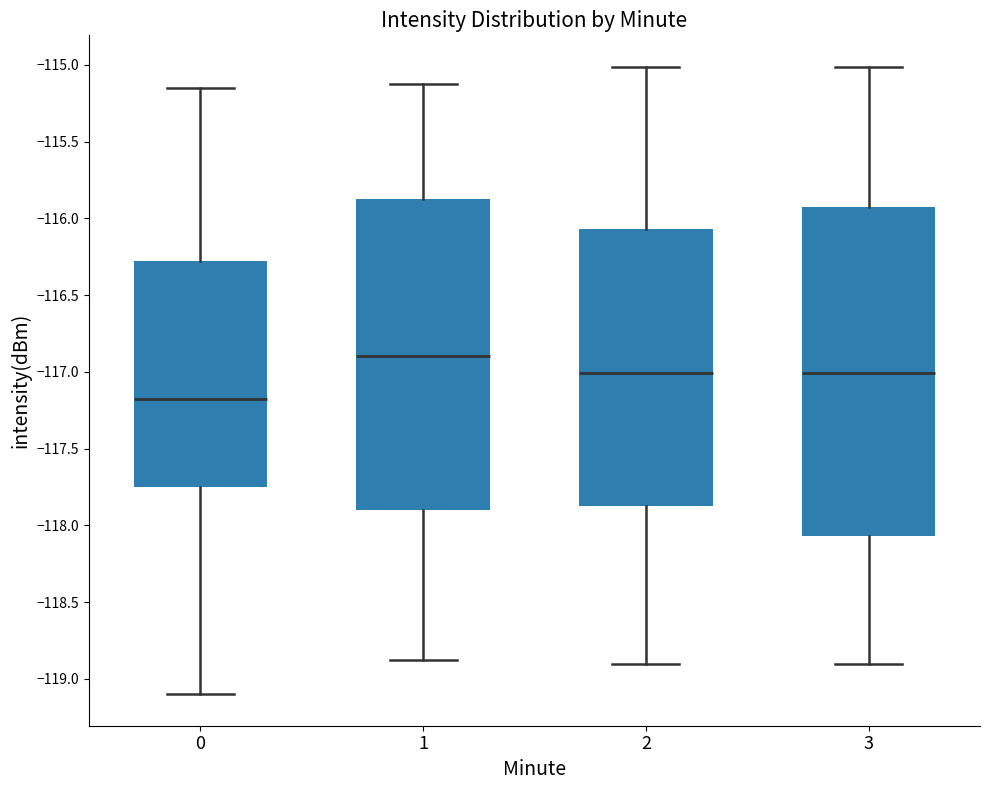

Reading left to right, transcribe this box plot: for each box, give where its median line is, the range the box spans, and where its two whiskers end, as read against the y-axis. The values are not printed on the chart, so give them approximately, as read against the axis.

0: median -117.20, box -117.75 to -116.30, whiskers -119.10 to -115.15
1: median -116.90, box -117.90 to -115.85, whiskers -118.85 to -115.10
2: median -117.00, box -117.85 to -116.05, whiskers -118.90 to -115.00
3: median -117.00, box -118.05 to -115.95, whiskers -118.90 to -115.00